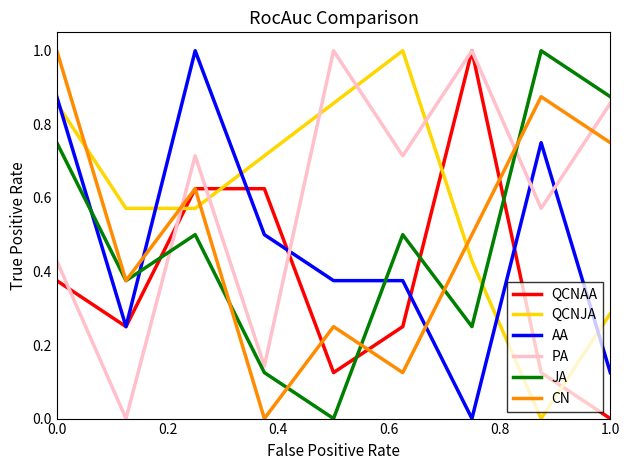

What is the greatest value displayed?

1.0